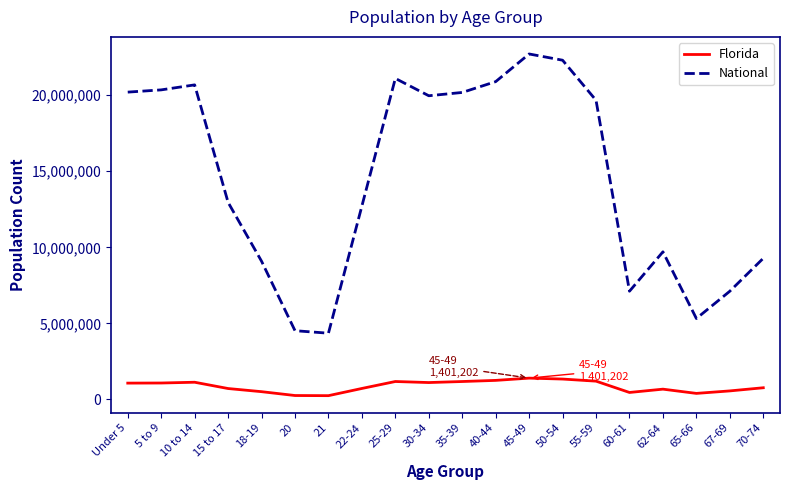

At 18-19, list the series in order from smallest to largest.

Florida, National